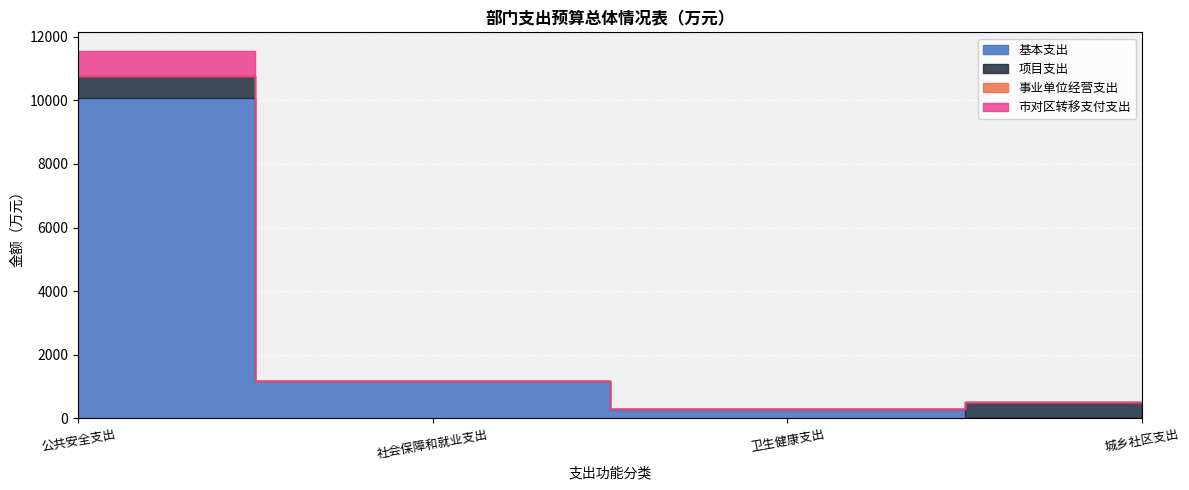

Reading right to left, transcribe all the data shown in this chart.

基本支出: 城乡社区支出=0.0	卫生健康支出=298.9	社会保障和就业支出=1161.5	公共安全支出=10087.8
项目支出: 城乡社区支出=500.0	卫生健康支出=0.0	社会保障和就业支出=0.0	公共安全支出=694.0
事业单位经营支出: 城乡社区支出=0.0	卫生健康支出=0.0	社会保障和就业支出=0.0	公共安全支出=0.0
市对区转移支付支出: 城乡社区支出=0.0	卫生健康支出=0.0	社会保障和就业支出=0.0	公共安全支出=780.0